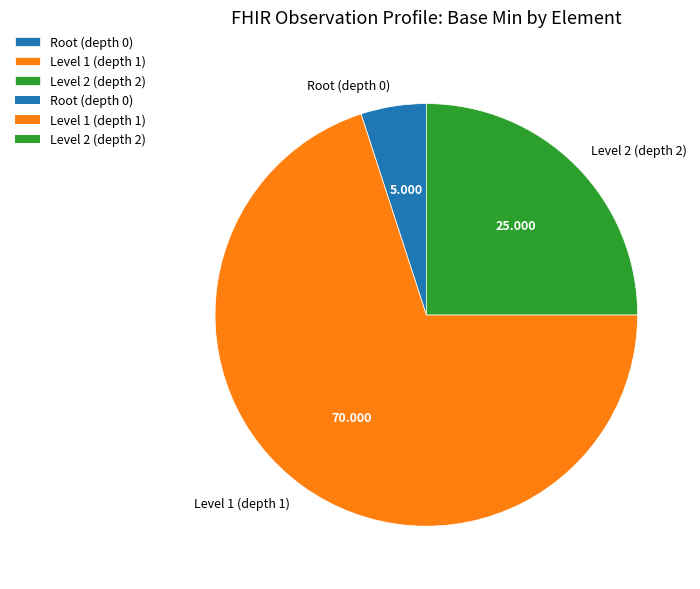

Does any single category account for the majority?

Yes